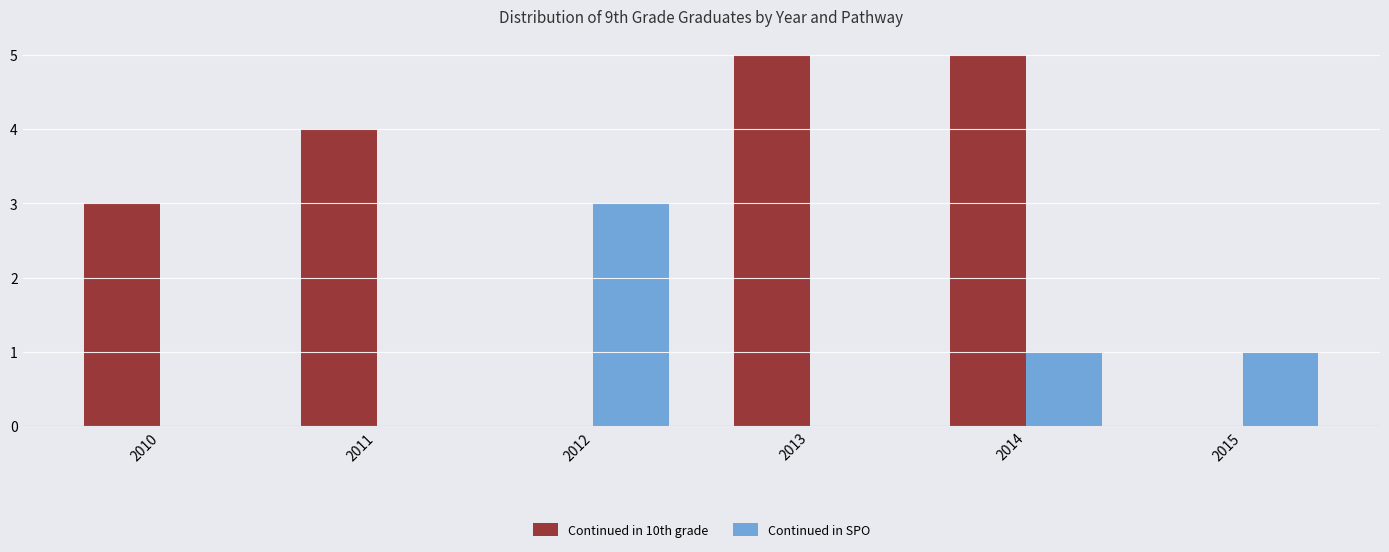

How many Continued in SPO values are between 0 and 1?

5